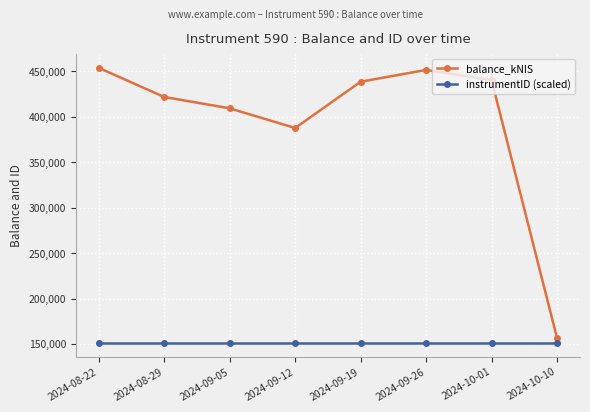

True or false: balance_kNIS and instrumentID (scaled) intersect in this chart.

False